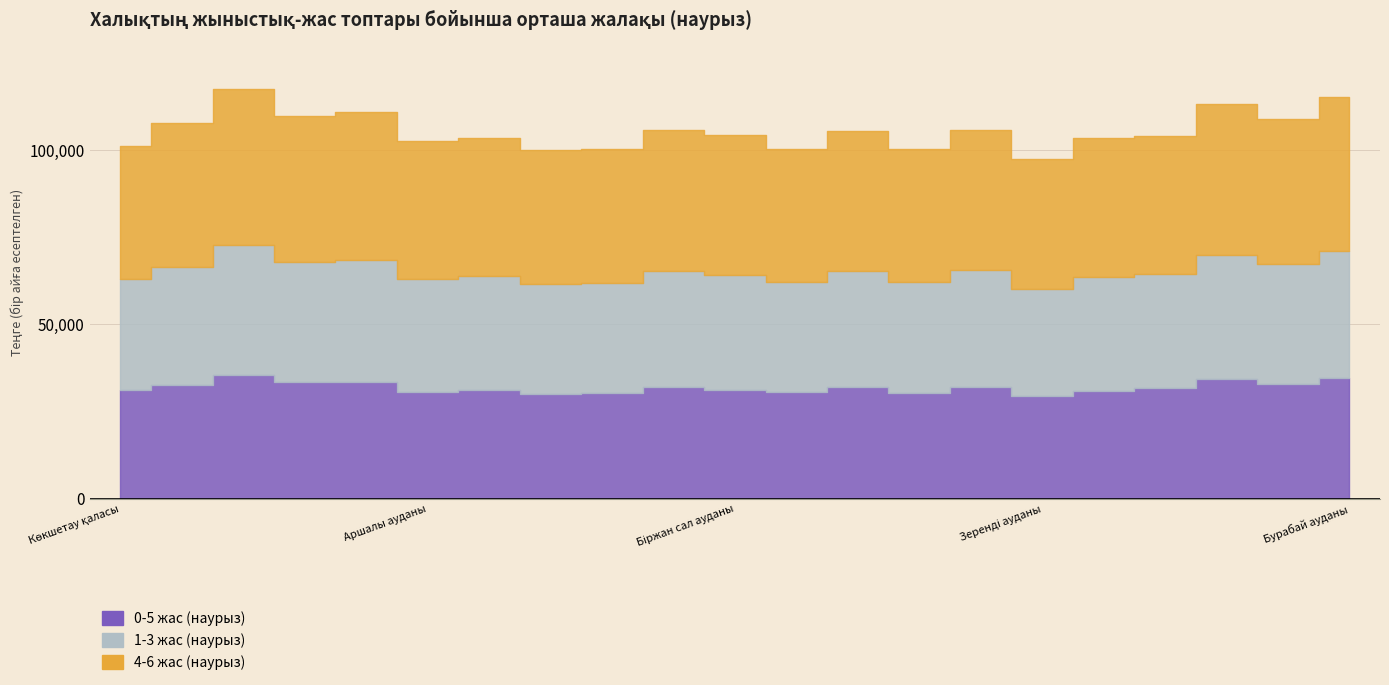

What is the label of the 9th point from the left?

Бұланды ауданы